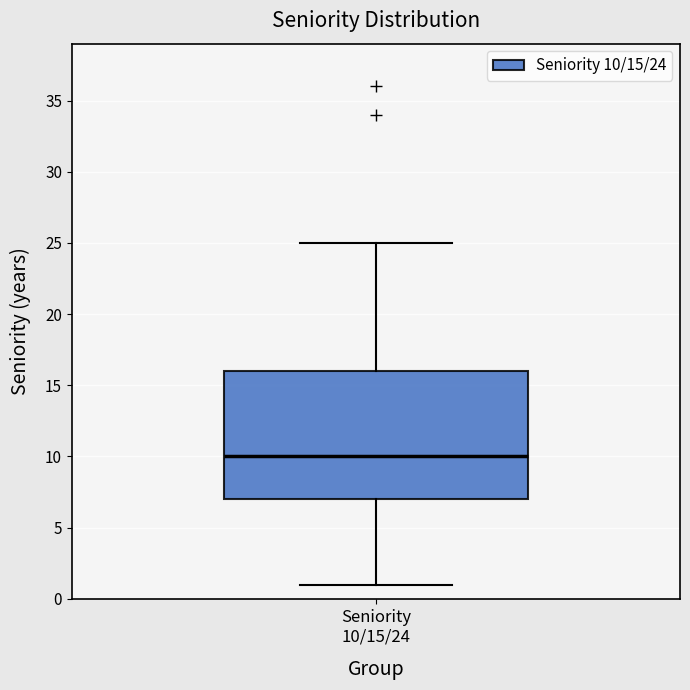

Read this box plot against the y-axis: the position of the median line, the range covered by the box, and the ends of both whiskers. The values are not printed on the chart, so give them approximately, as read against the axis.

median 10, box 7 to 16, whiskers 1 to 25